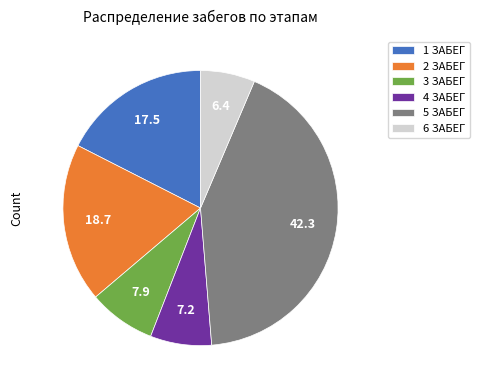

What is the smallest slice in the pie chart?

6 ЗАБЕГ